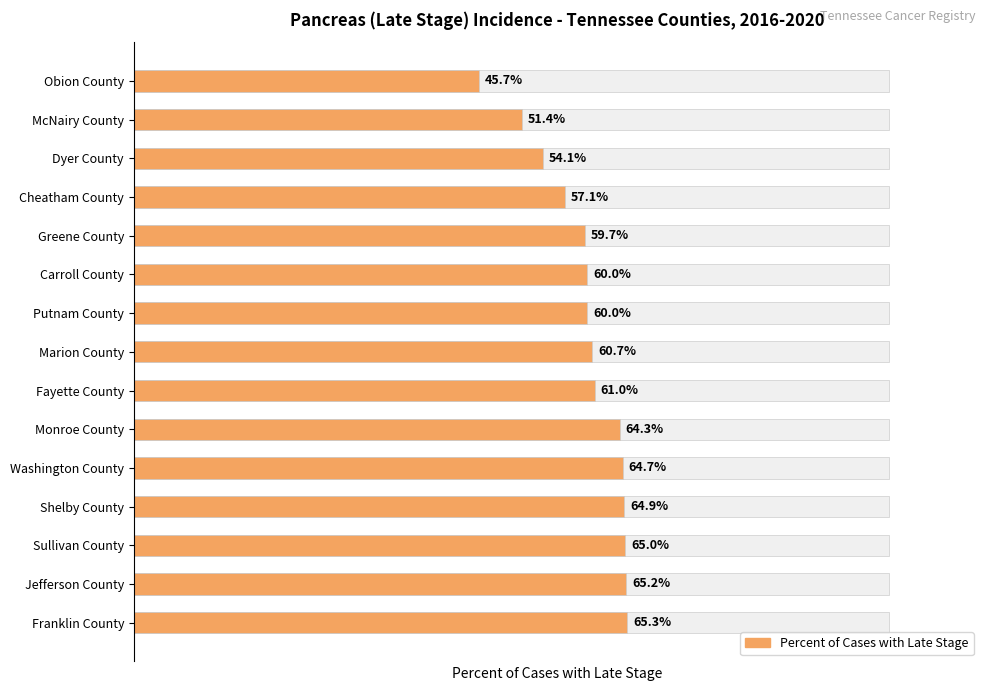

What is the sum of all values?

899.1